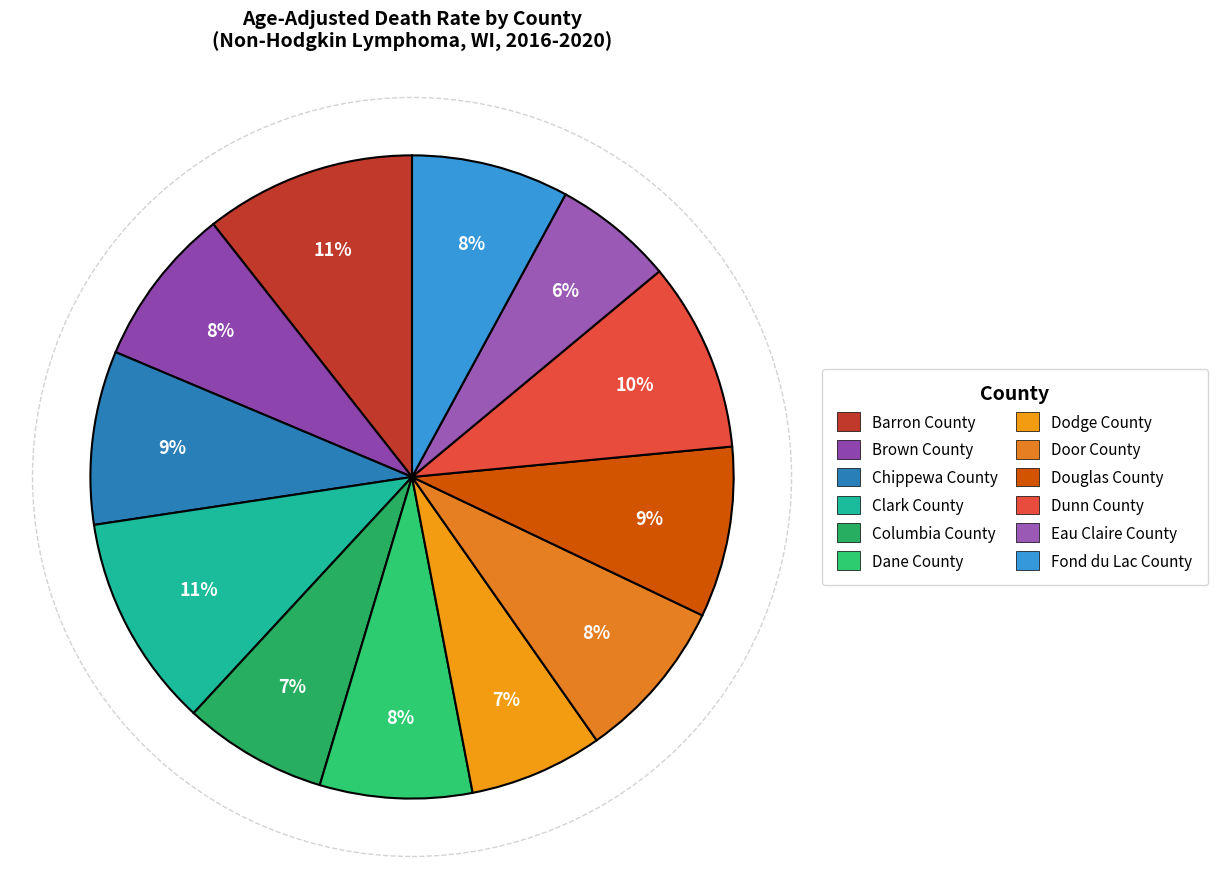

To the nearest percent, what portion does Columbia County represent?

7%